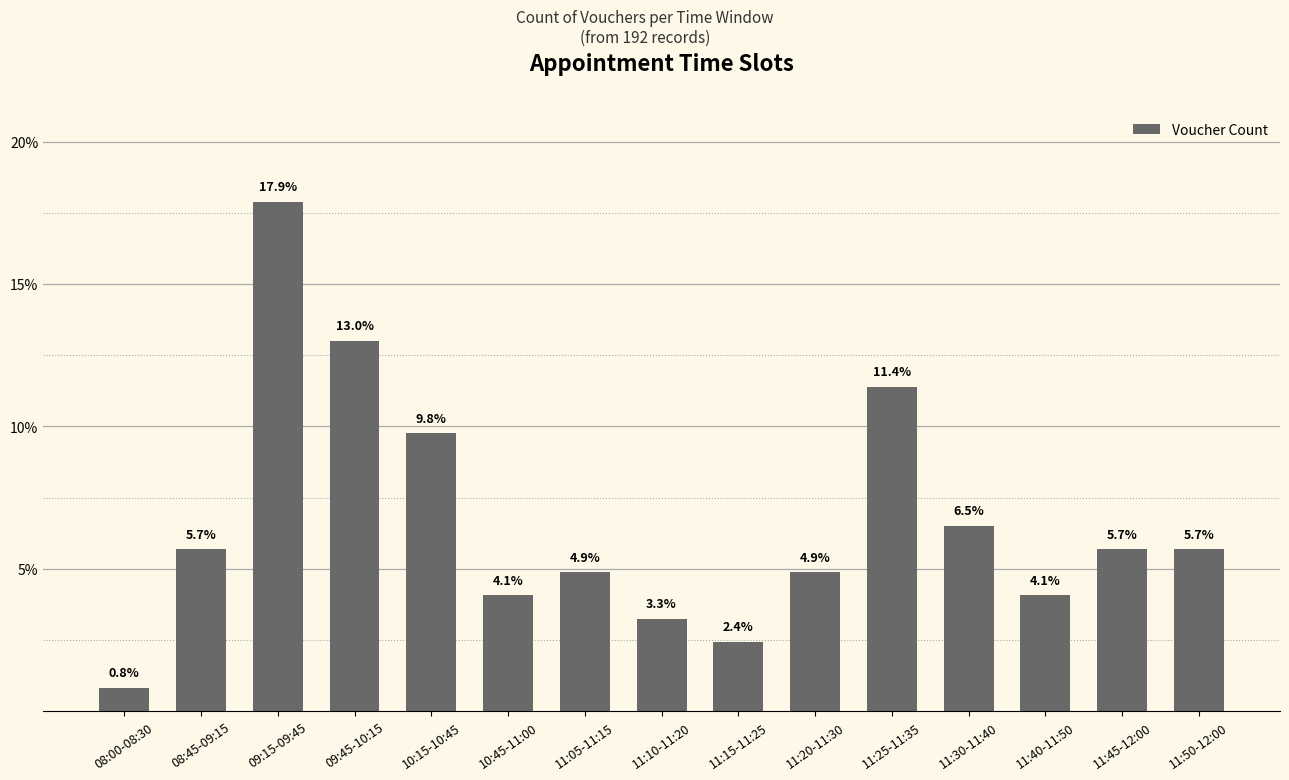

How many series are shown in this chart?

1